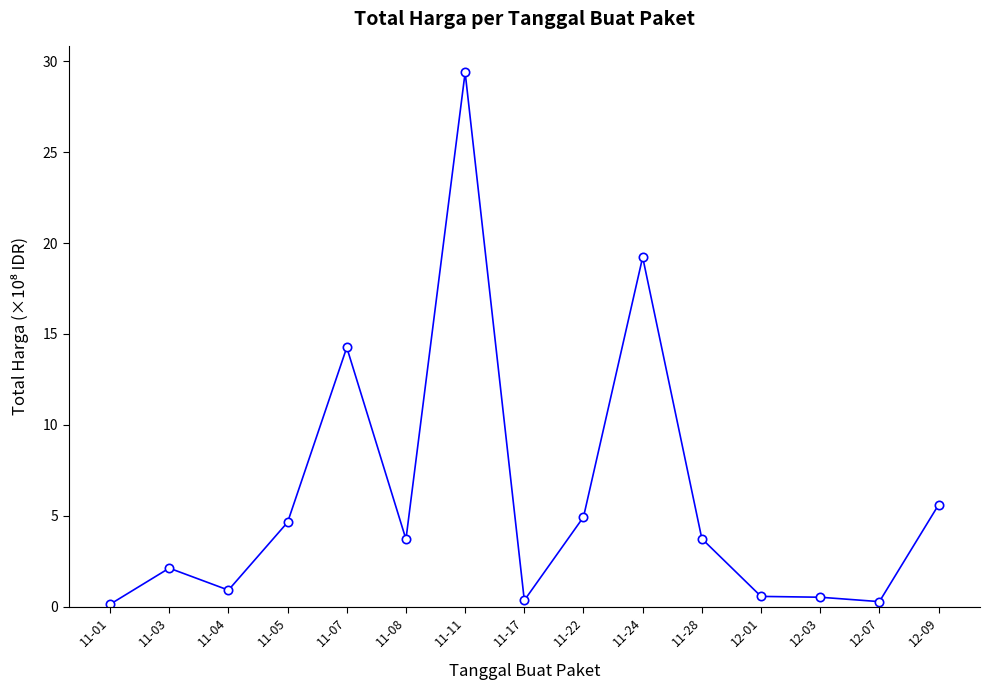

Is it true that the value at 11-05 is 2.6?

False